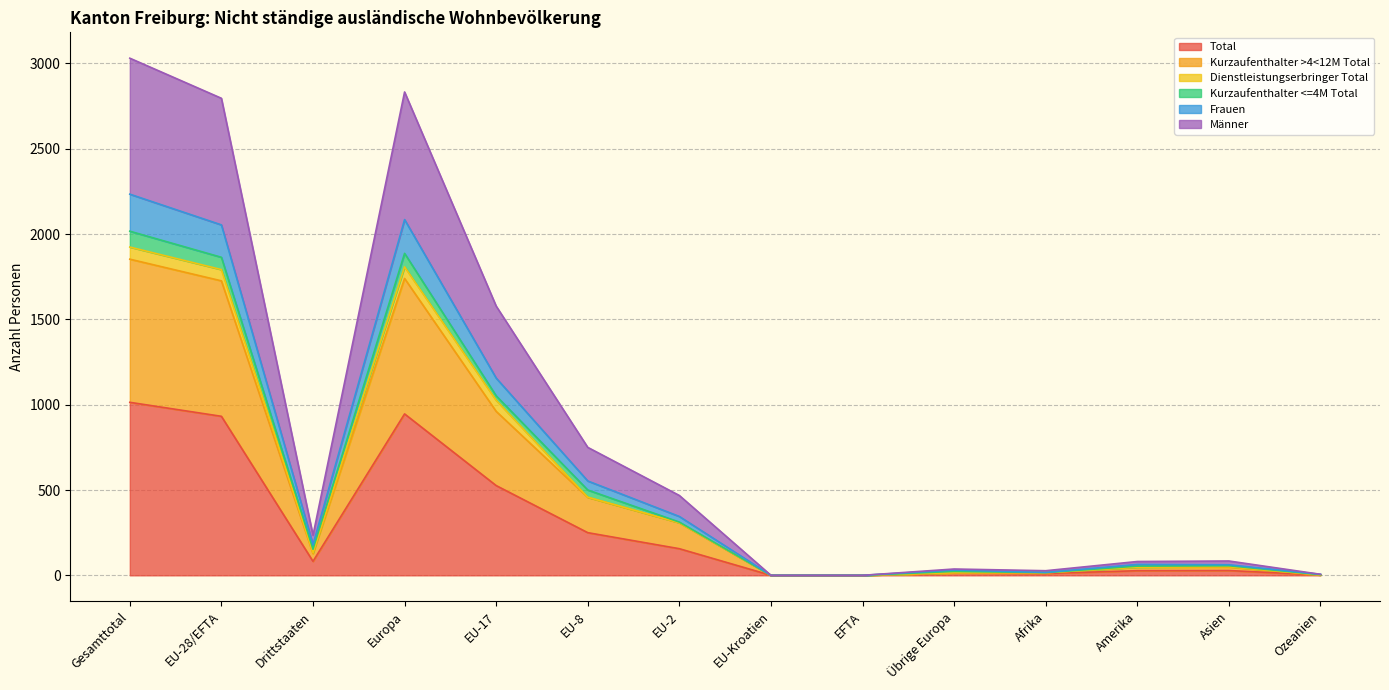

Does the chart display data point markers on the line(s)?

No